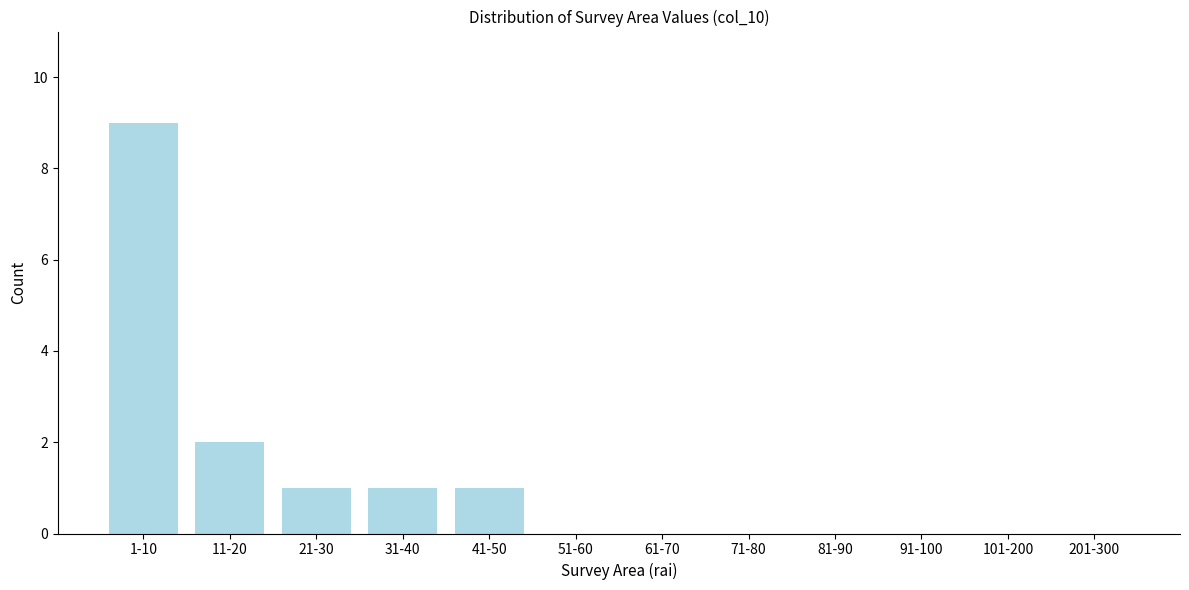

Reading left to right, what are all the values shown in this chart?

1-10=9	11-20=2	21-30=1	31-40=1	41-50=1	51-60=0	61-70=0	71-80=0	81-90=0	91-100=0	101-200=0	201-300=0